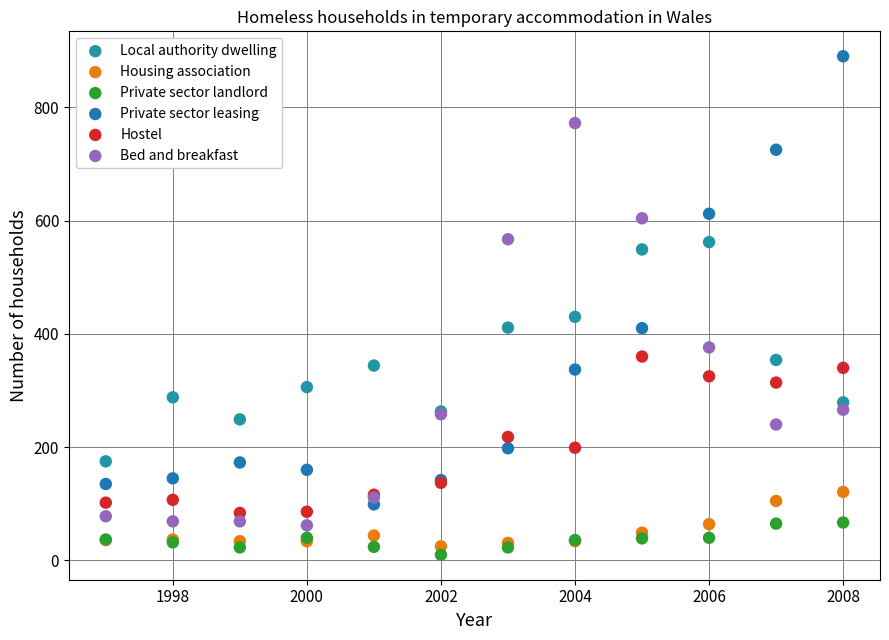

Which series reaches the maximum Y coordinate?

Private sector leasing